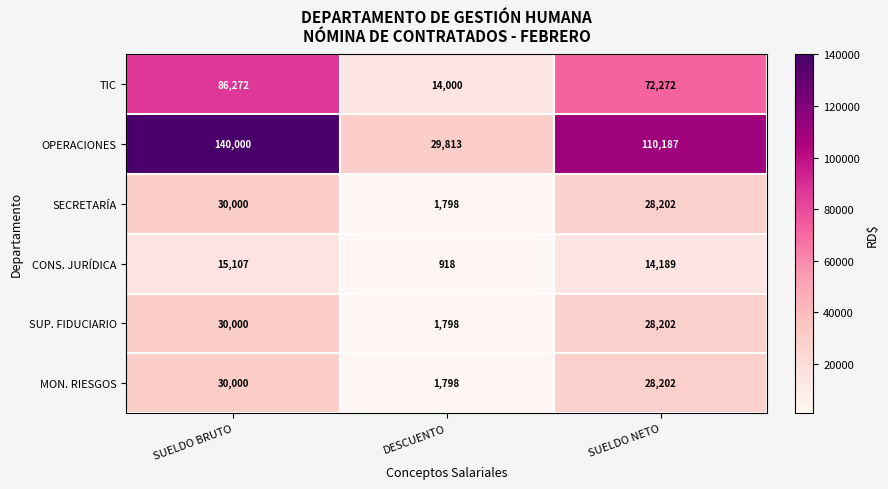

Is it true that SECRETARÍA equals 2844 at DESCUENTO?

False